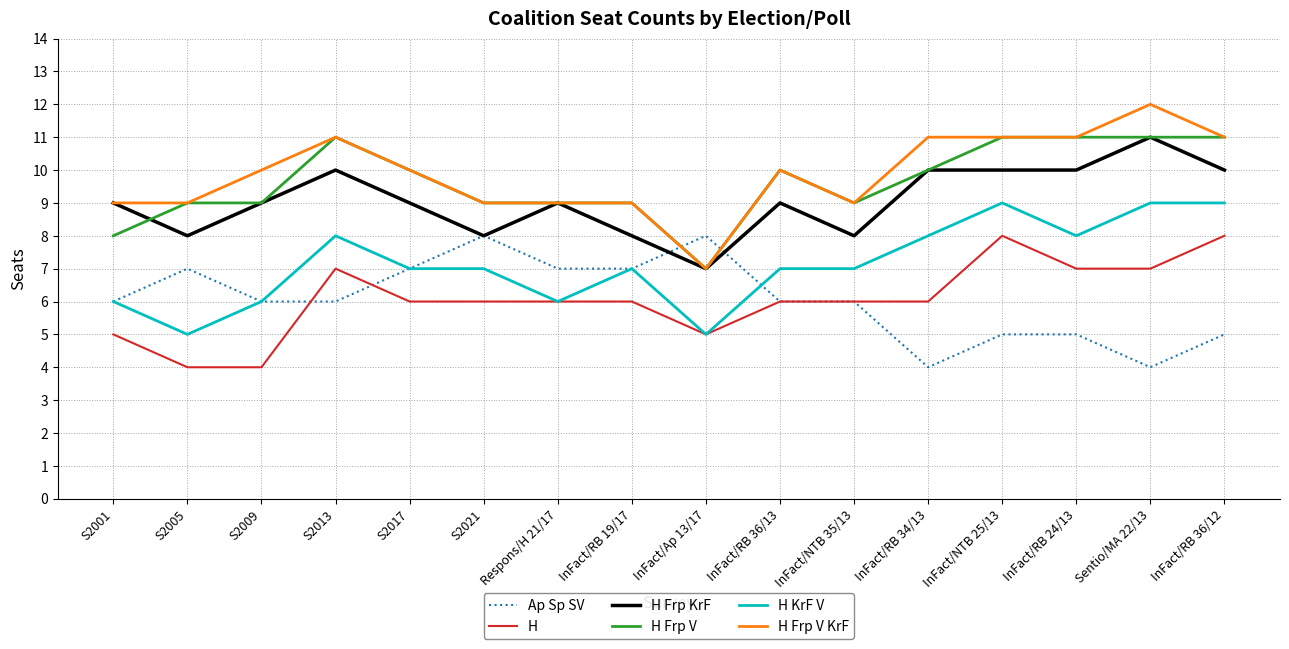

The value of H at InFact/RB 24/13 is 3. True or false?

False